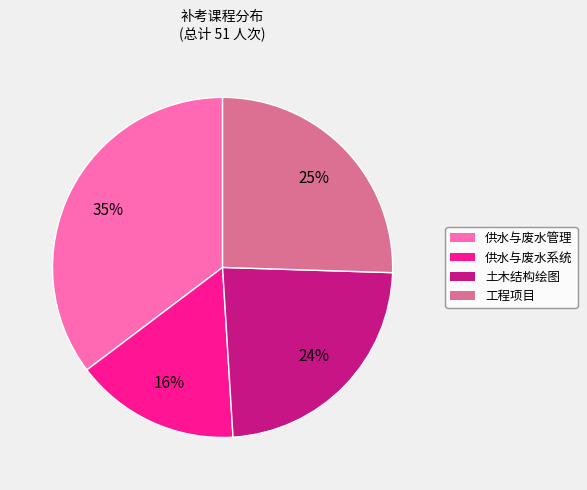

The 供水与废水系统 slice represents 16% of the pie. True or false?

True